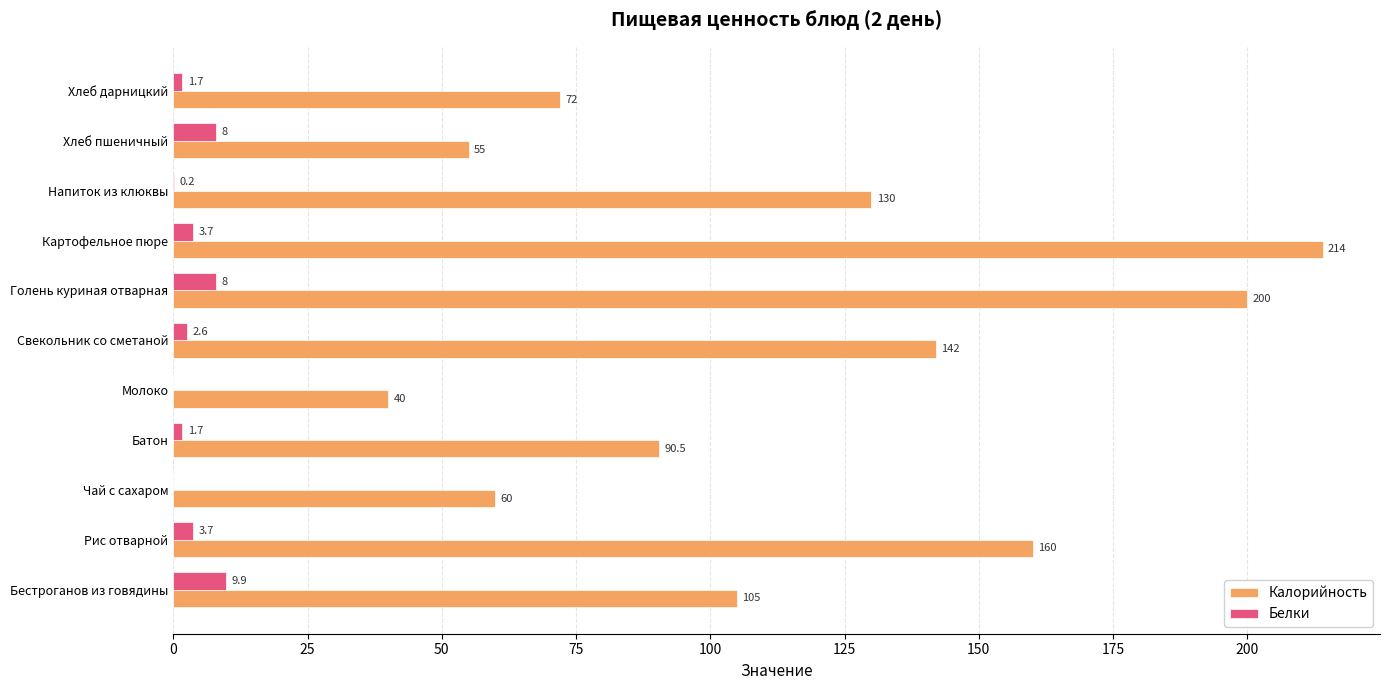

At which category is the sum across all series the highest?

Картофельное пюре